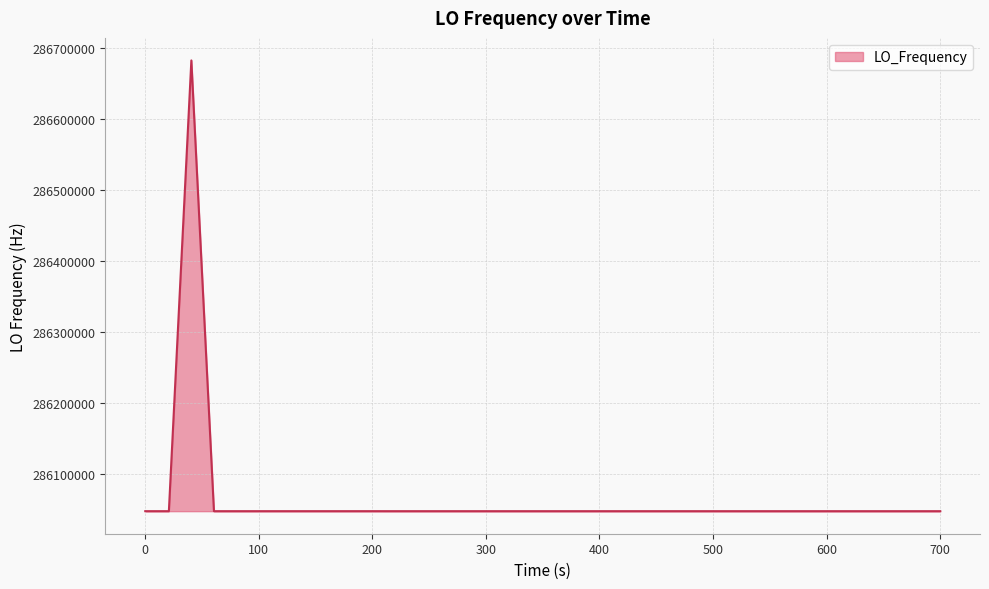

What is the greatest value displayed?

286682712.0